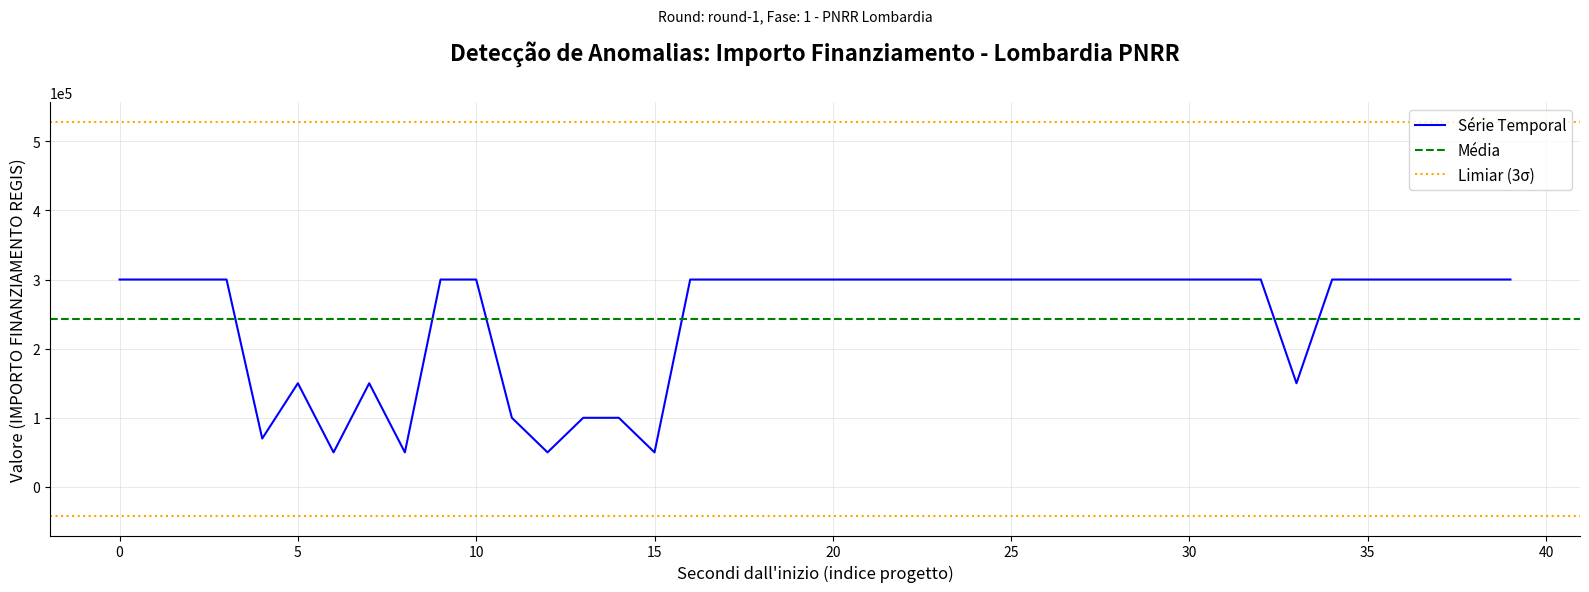

Which has a higher value, 33 or 23?

23